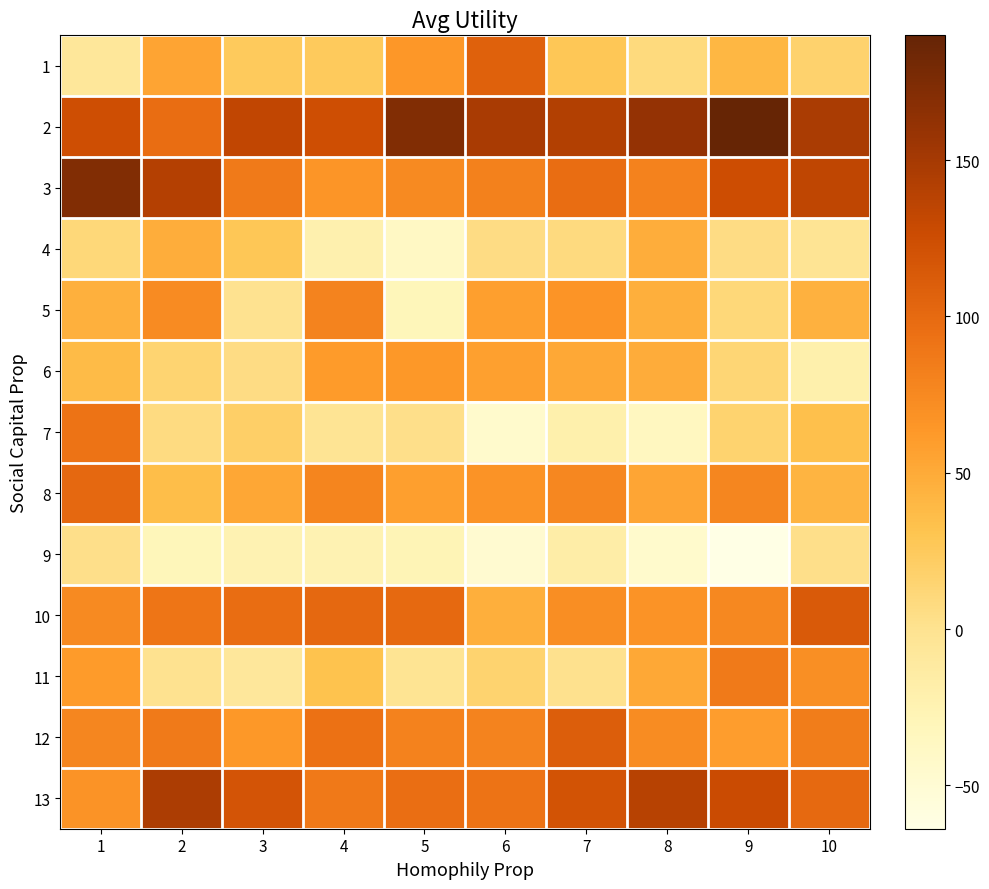

Reading left to right, what are all the values shown in this chart?

1: 1=-7.2	2=54.2	3=25.3	4=24.4	5=64.2	6=107.2	7=27.5	8=9.2	9=41.1	10=16.7
2: 1=124.1	2=97.6	3=133.3	4=123.8	5=172.4	6=147.4	7=142.1	8=160.4	9=189.9	10=146.8
3: 1=172.7	2=140.8	3=86.1	4=65.5	5=74.4	6=81.6	7=96.9	8=80.8	9=124.9	10=134.1
4: 1=11.1	2=47.2	3=27.8	4=-22.2	5=-38.9	6=5.6	7=8.3	8=47.2	9=5.6	10=-2.8
5: 1=45.6	2=73.3	3=0.0	4=78.9	5=-30.8	6=58.3	7=66.7	8=46.4	9=11.1	10=44.4
6: 1=37.5	2=15.3	3=5.6	4=61.9	5=63.1	6=57.2	7=51.9	8=48.9	9=12.8	10=-20.8
7: 1=91.9	2=6.9	3=19.4	4=-2.8	5=3.1	6=-44.7	7=-20.3	8=-36.1	9=16.4	10=33.6
8: 1=101.0	2=35.4	3=52.6	4=78.8	5=59.0	6=67.6	7=76.0	8=53.5	9=77.4	10=42.6
9: 1=2.8	2=-30.6	3=-25.0	4=-25.0	5=-27.8	6=-47.2	7=-16.7	8=-44.4	9=-63.9	10=2.8
10: 1=74.5	2=90.6	3=97.6	4=100.7	5=100.6	6=47.1	7=71.3	8=67.6	9=75.8	10=113.4
11: 1=61.1	2=0.0	3=-8.3	4=31.9	5=-1.9	6=16.0	7=0.8	8=51.9	9=86.1	10=70.6
12: 1=77.8	2=86.1	3=63.1	4=93.1	5=80.8	6=79.7	7=110.6	8=72.5	9=59.2	10=84.7
13: 1=67.5	2=145.8	3=118.6	4=87.5	5=95.8	6=91.9	7=119.7	8=138.9	9=126.7	10=100.3